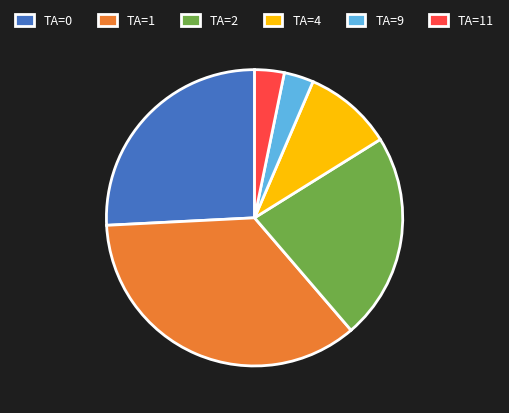

True or false: TA=4 accounts for 10% of the total.

True